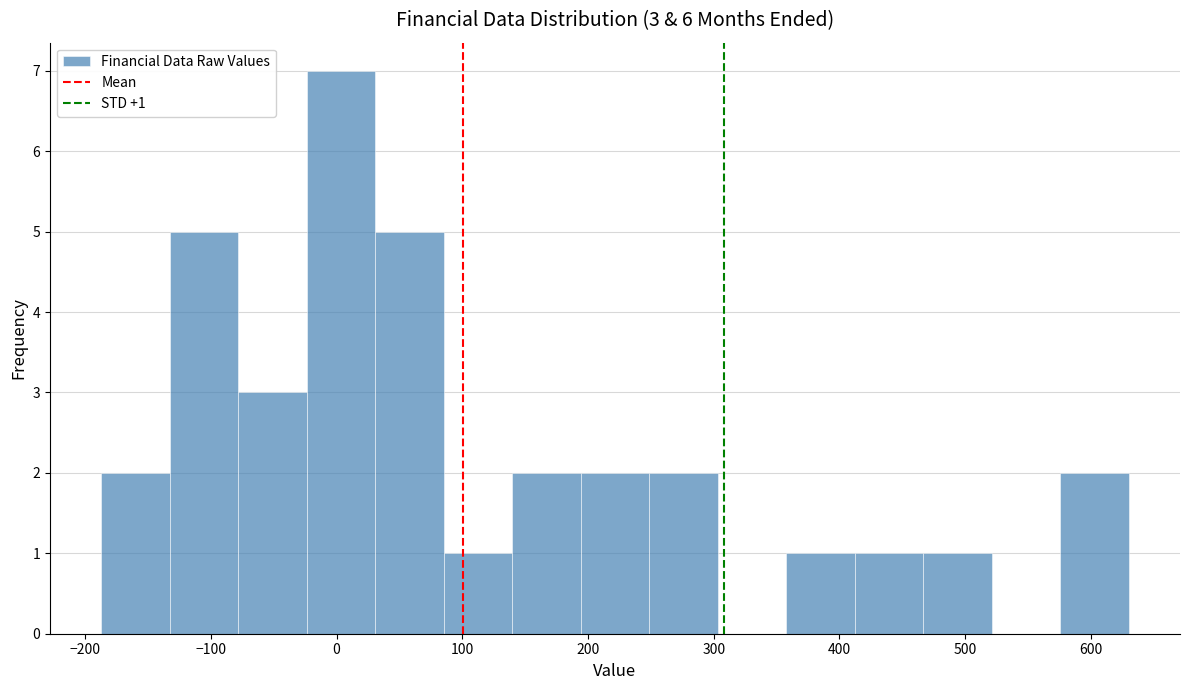

Over which range of the x-axis is the bar tallest?

-20 to 30